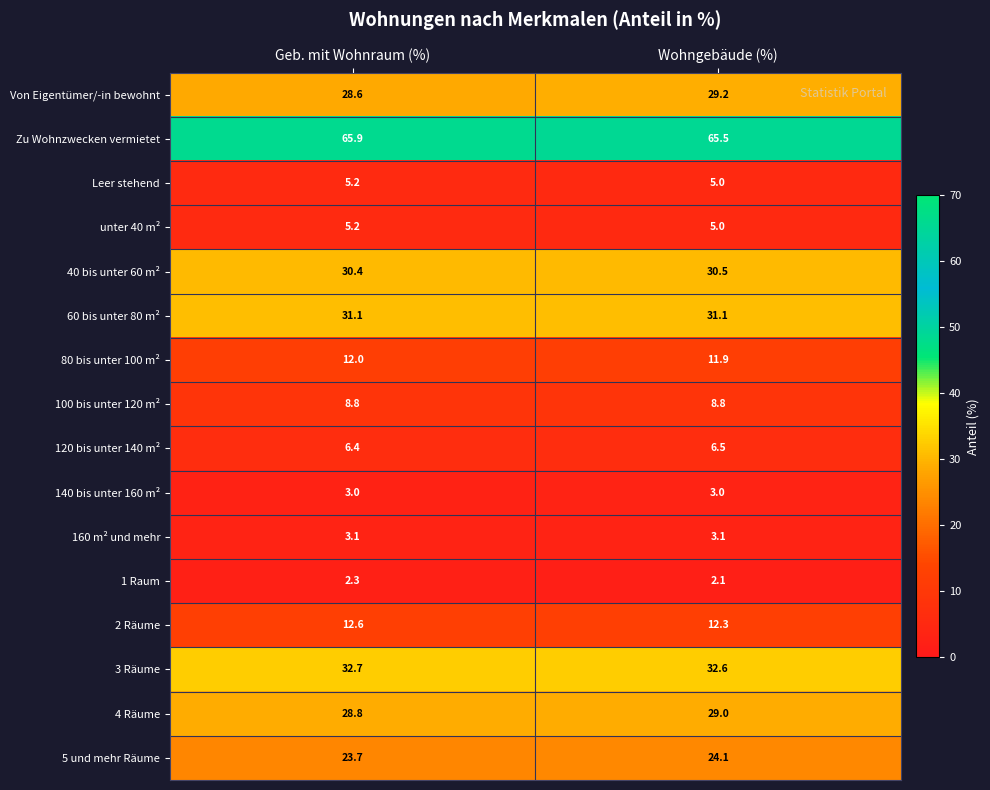

What value does the 100 bis unter 120 m² series have at Geb. mit Wohnraum (%)?

8.8